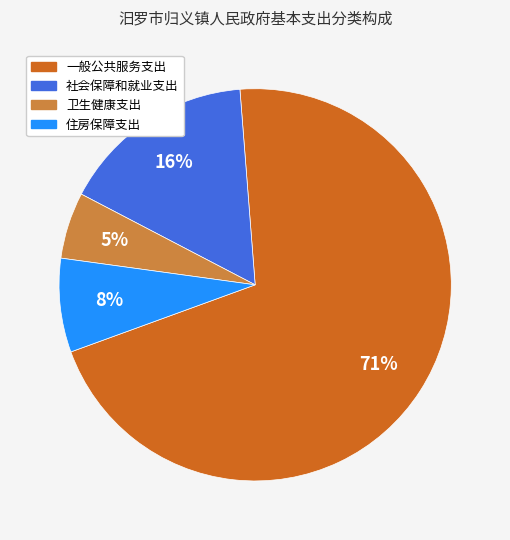

To the nearest percent, what percentage of the pie is 一般公共服务支出?

71%